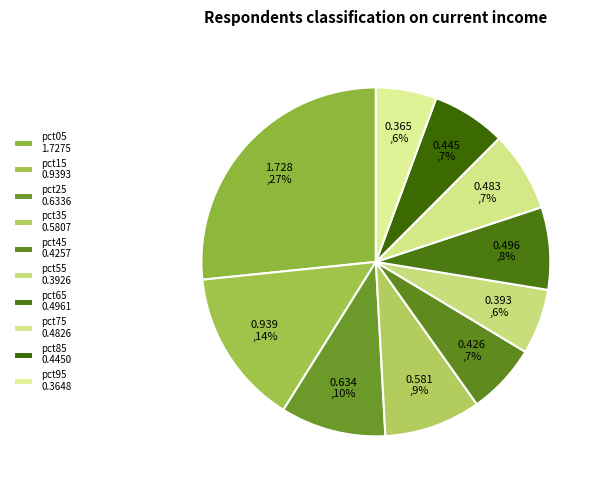

Which slice is the smallest?

pct95